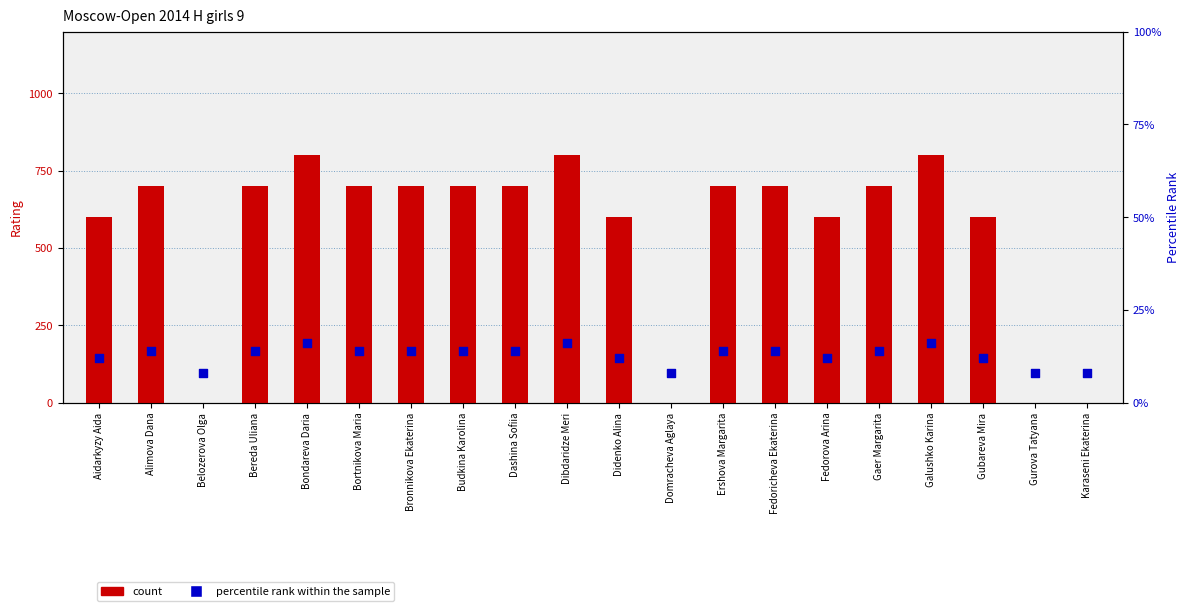

Which series has the largest total across all categories?

count